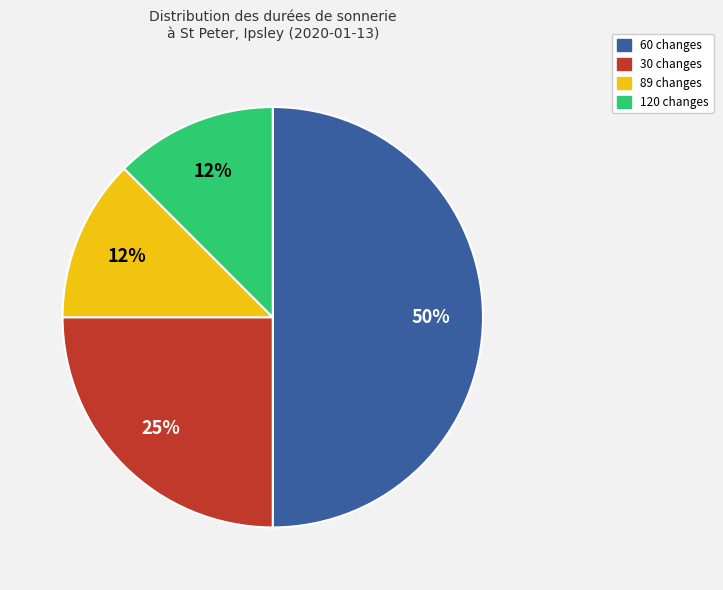

Is it true that 120 is 12% of the pie?

True